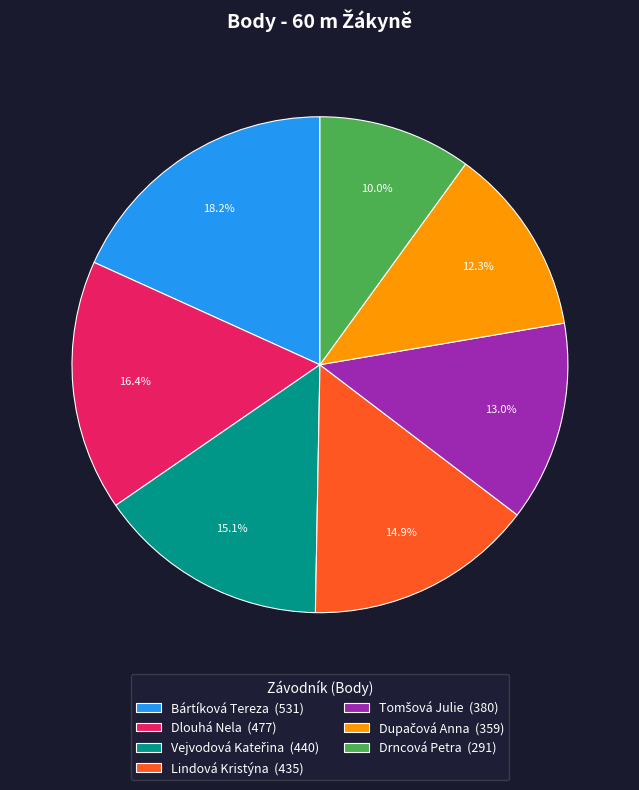

Is there any slice that represents more than half of the pie?

No